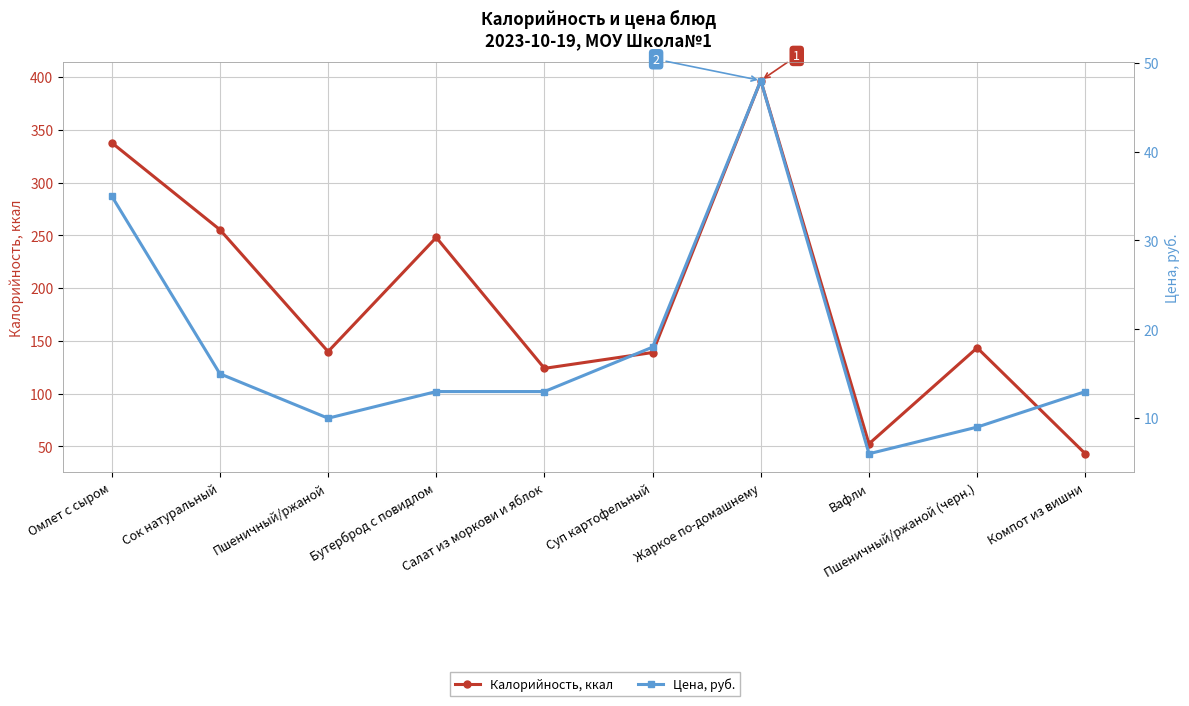

True or false: Калорийность, ккал has more than 1 interior local peaks.

True